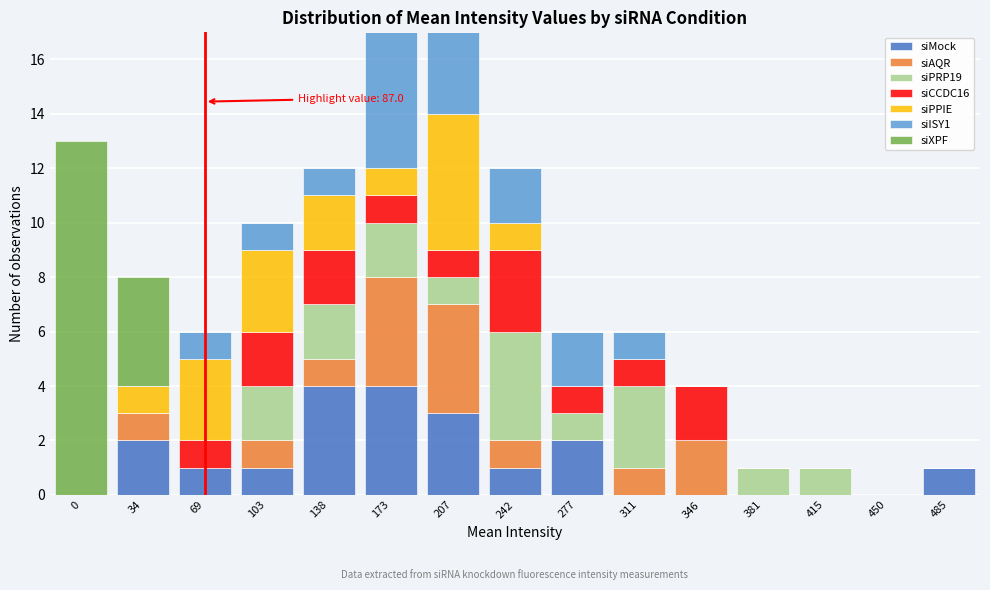

What is the sum of all siMock values?

19